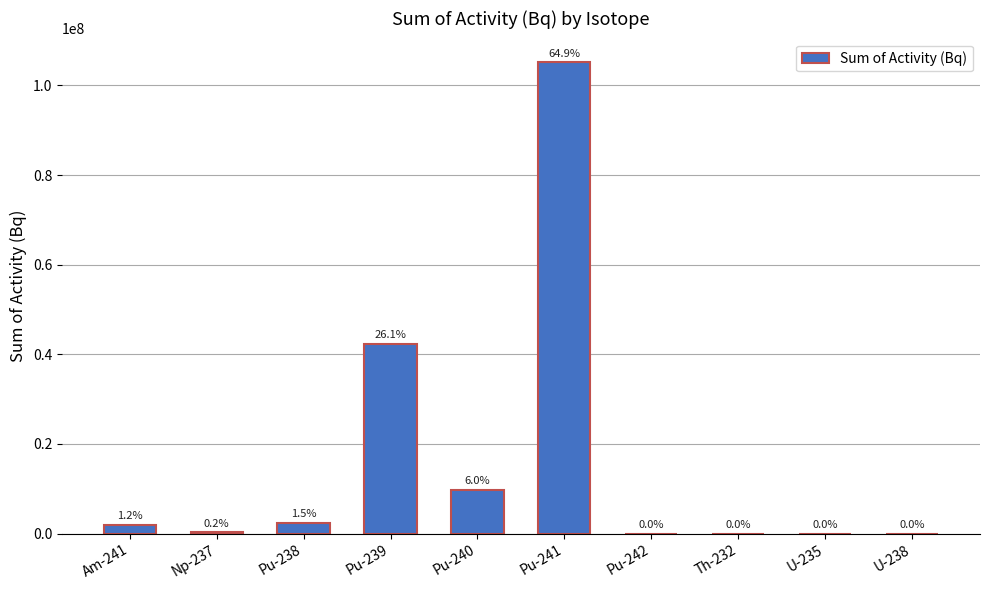

True or false: the data shows 381391.9 at Np-237.

False